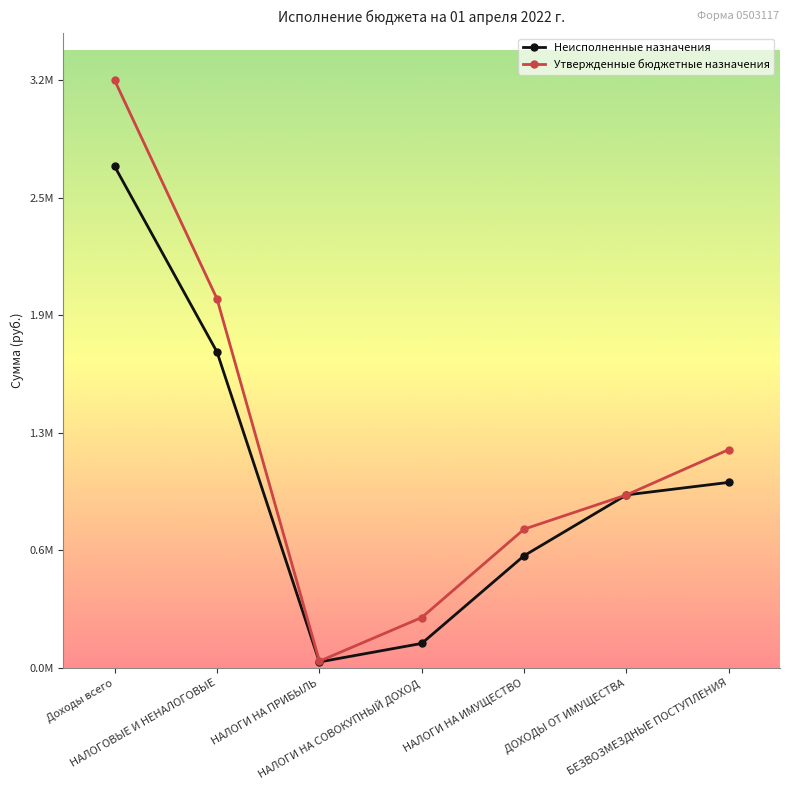

List the series in order of their overall mean, highest first.

Утвержденные бюджетные назначения, Неисполненные назначения